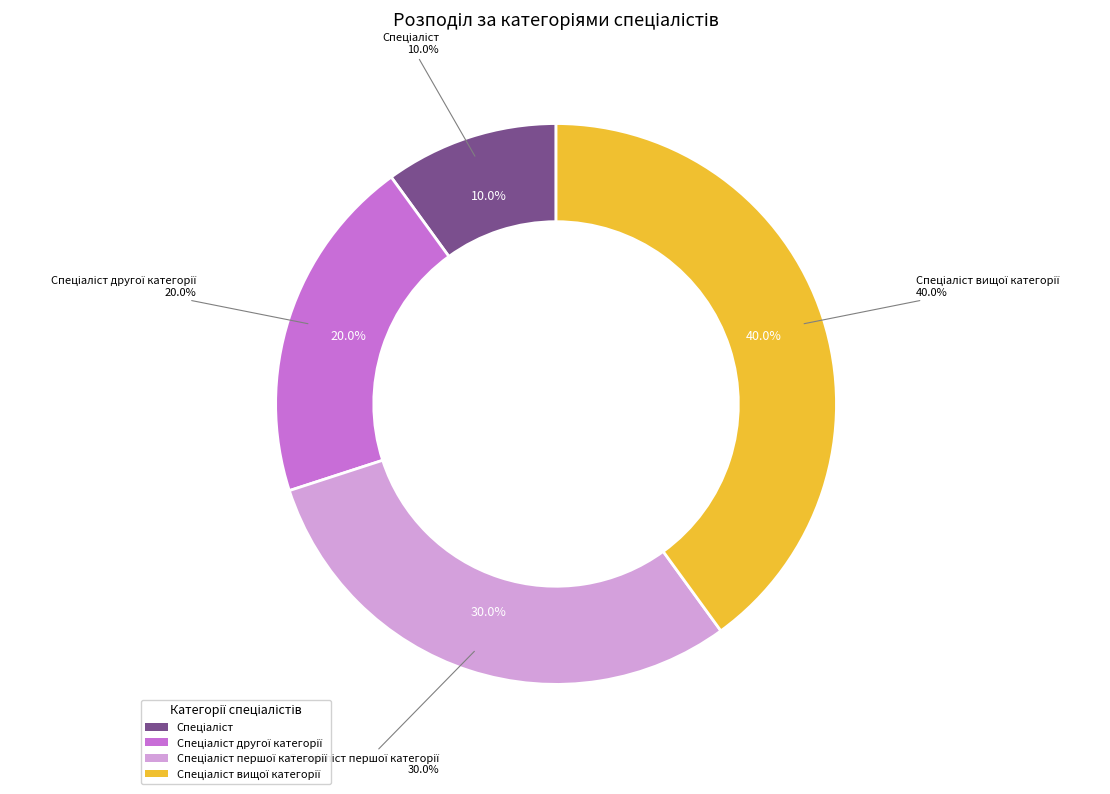

Which slice is the largest?

Спеціаліст вищої категорії